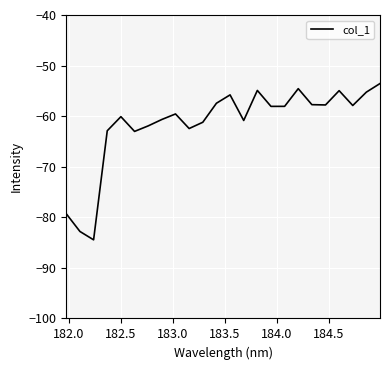

What is the minimum value shown in the chart?

-84.5